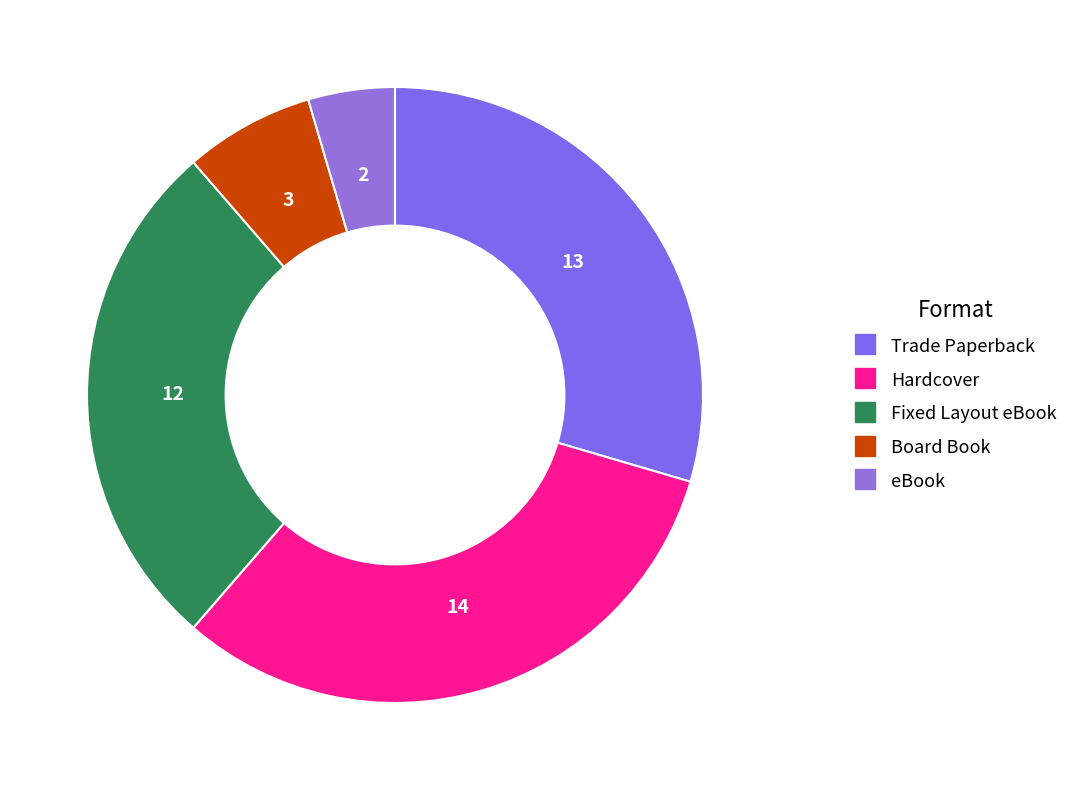

How many slices are in this pie chart?

5